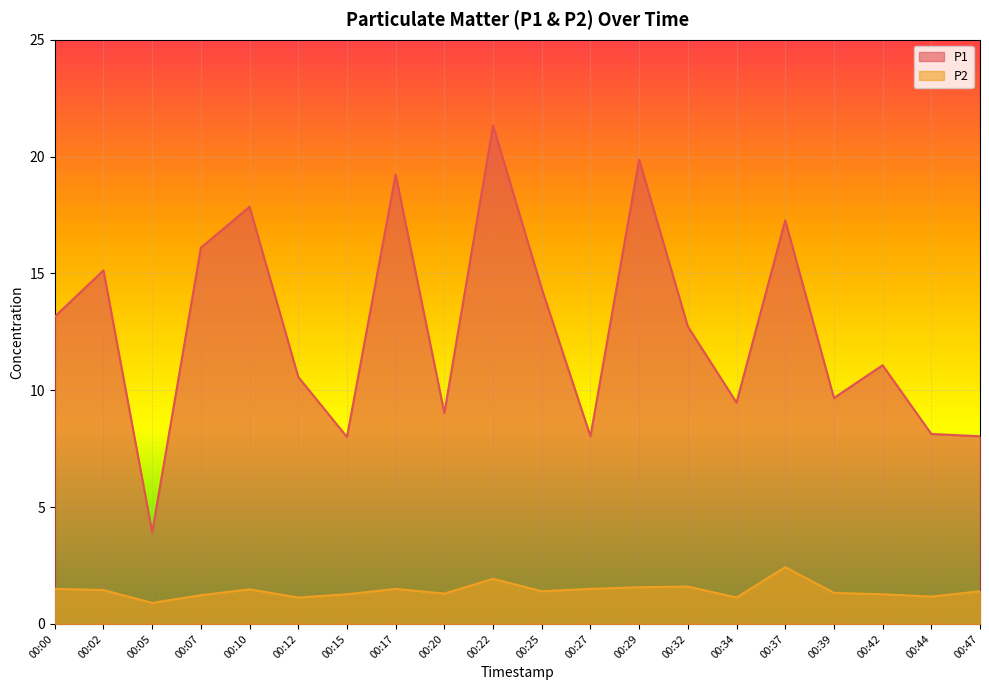

What is the maximum value for P2?

2.4